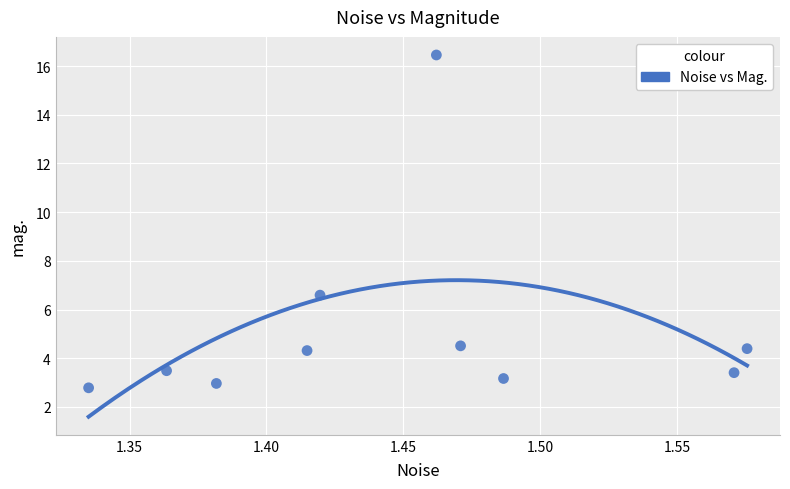

What Y value in the scatter plot is closest to 9?

6.6